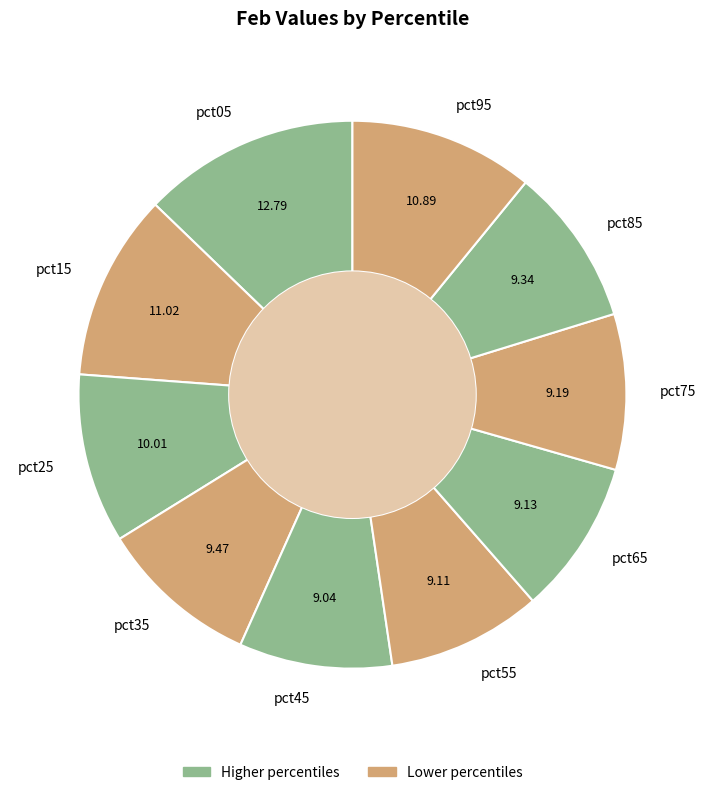

How many segments does this pie chart have?

10